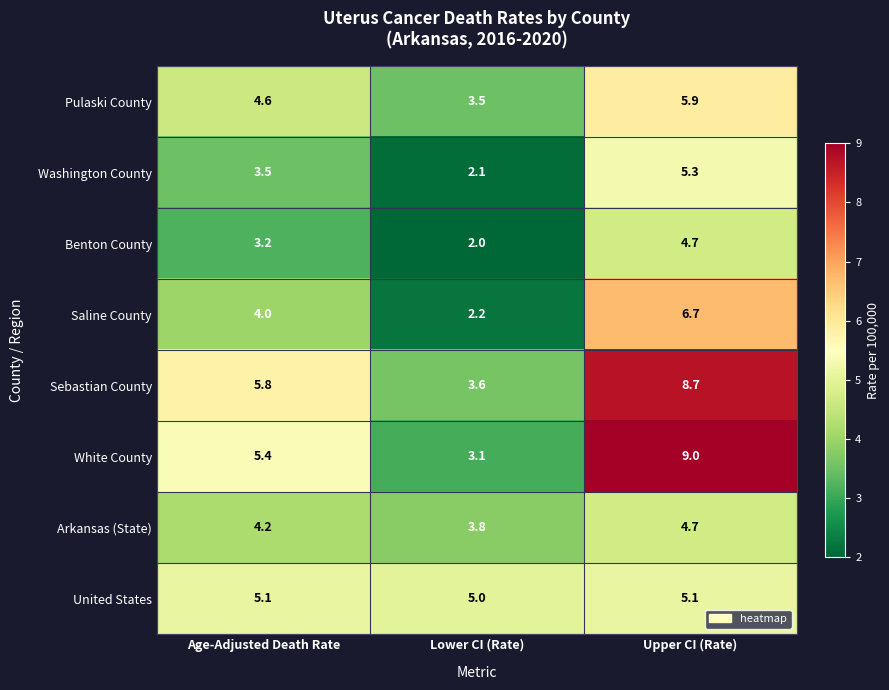

Is it true that Arkansas (State) equals 8.0 at Upper CI (Rate)?

False